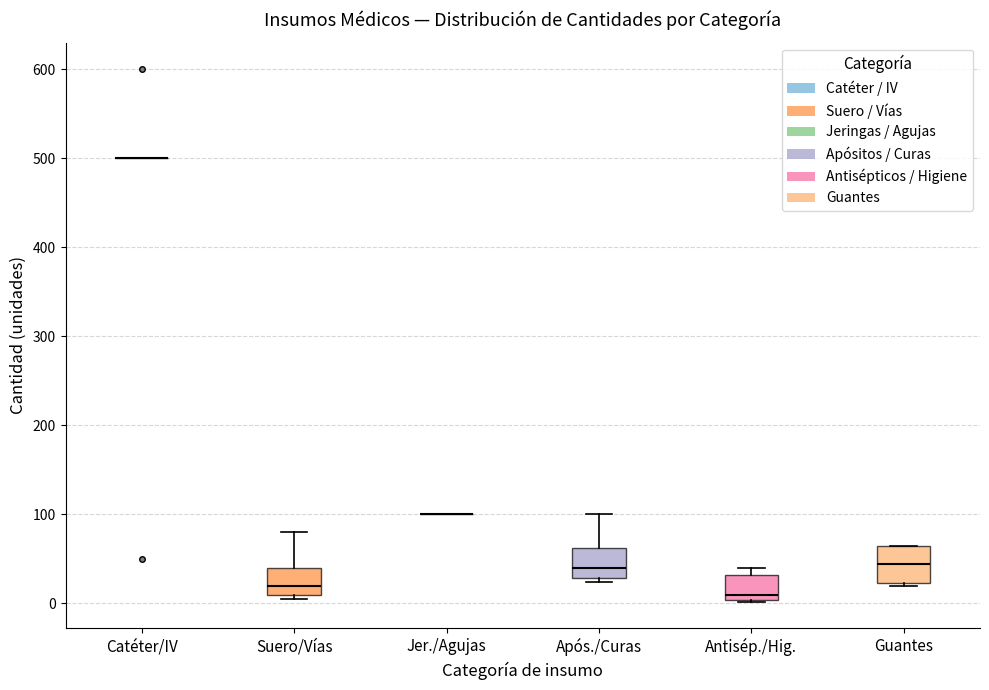

Reading left to right, read every box against the y-axis: the position of its median line, the range the box covers, and the ends of its whiskers. The values are not printed on the chart, so give them approximately, as read against the axis.

Catéter/IV: box collapsed to a line at 500, whiskers 500 to 500
Suero/Vías: median 20, box 10 to 40, whiskers 10 (just below the box's lower edge) to 80
Jer./Agujas: box collapsed to a line at 100, whiskers 100 to 100
Após./Curas: median 40, box 30 to 60, whiskers 20 to 100
Antisép./Hig.: median 10, box 0 to 30, whiskers 0 to 40
Guantes: median 40, box 20 to 70, whiskers 20 to 70